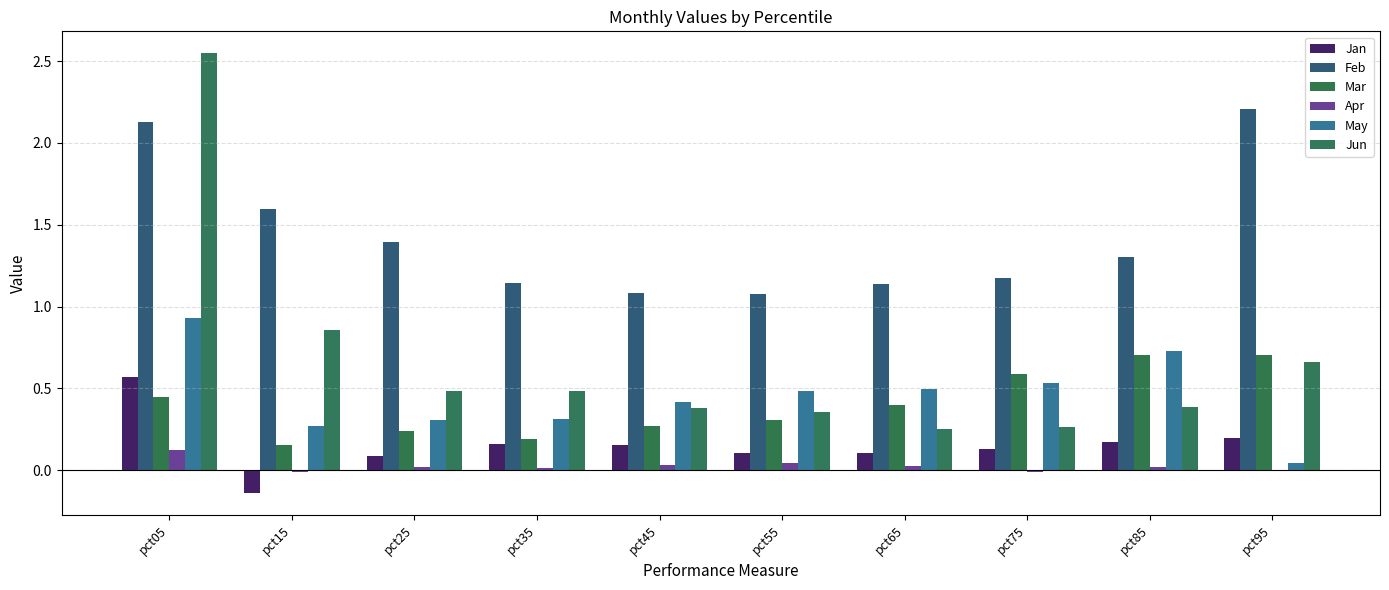

Rank the series at pct15 from lowest to highest value.

Jan, Apr, Mar, May, Jun, Feb